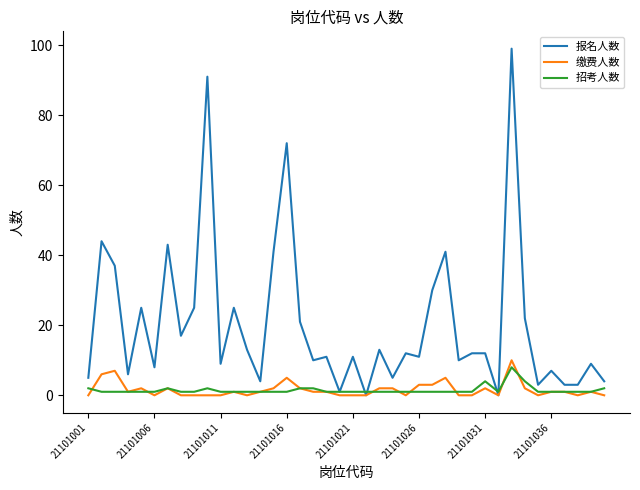

Which series has the largest range (max minus min)?

报名人数